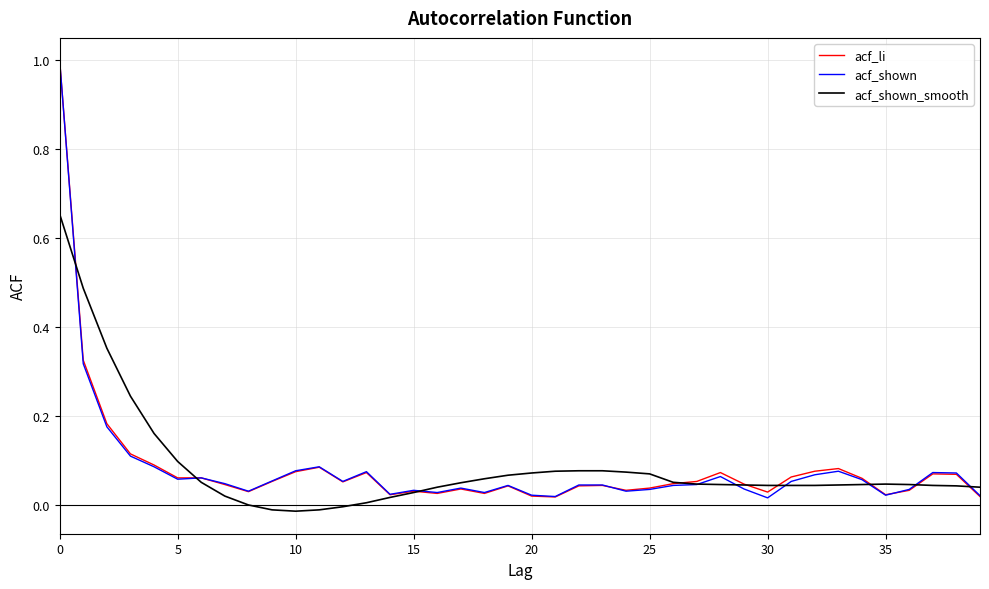

What are all the series names shown in the legend?

acf_li, acf_shown, acf_shown_smooth